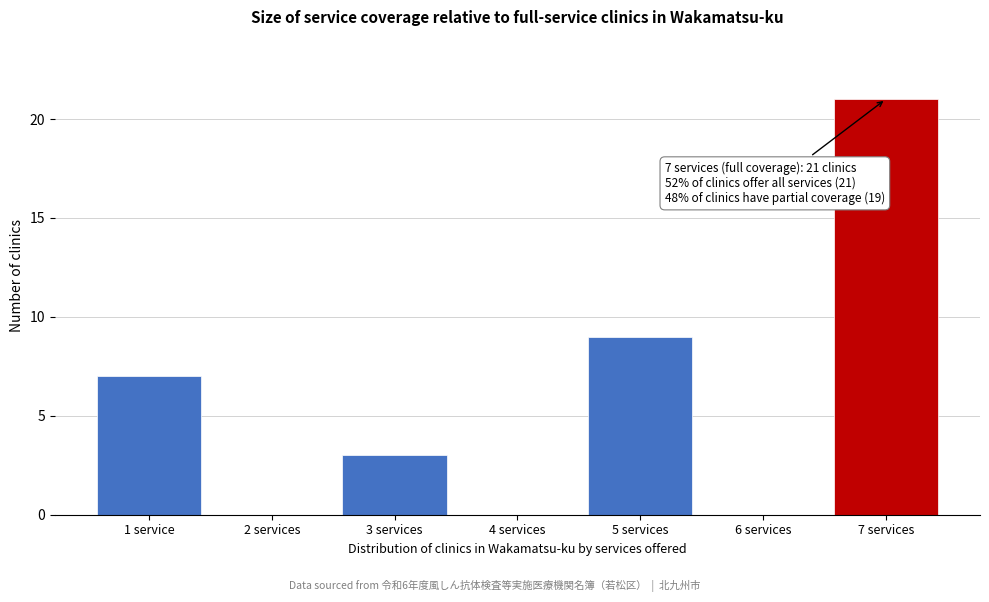

Reading left to right, list all the values displayed in this chart.

1 service=7	2 services=0	3 services=3	4 services=0	5 services=9	6 services=0	7 services=21